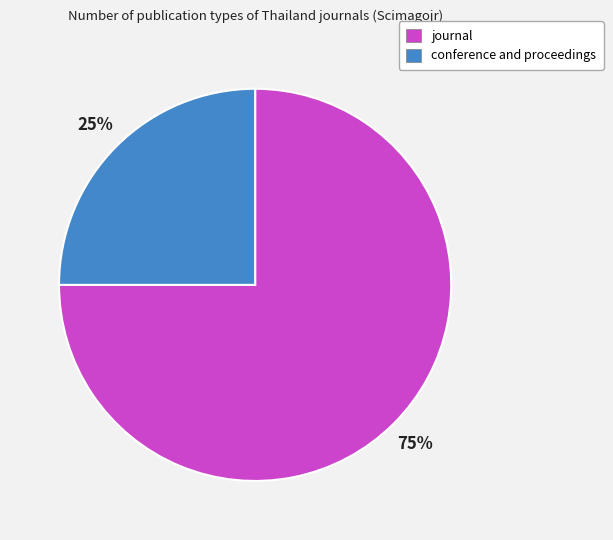

Combined, do journal and conference and proceedings account for over 50%?

Yes